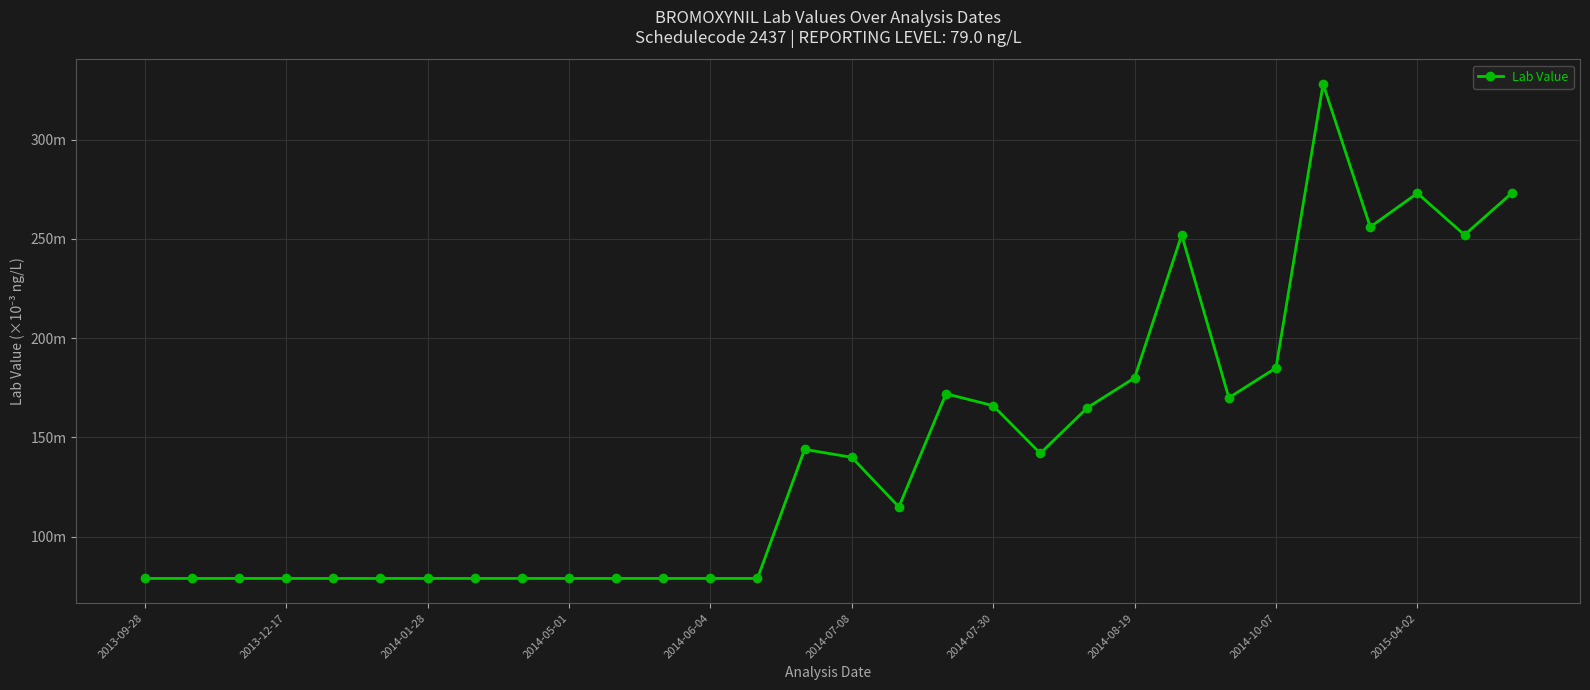

Count the values in the range 0 to 1.

30